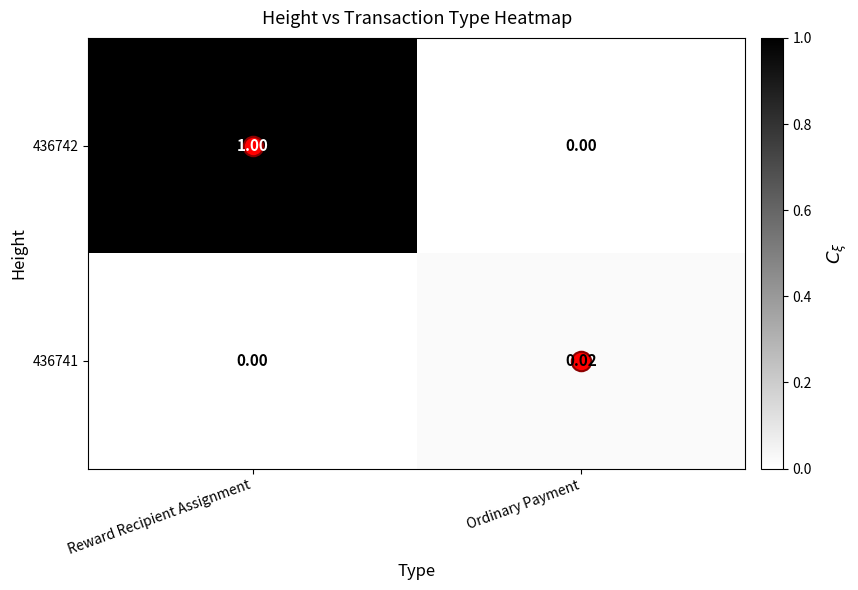

Which series has the largest range (max minus min)?

436742